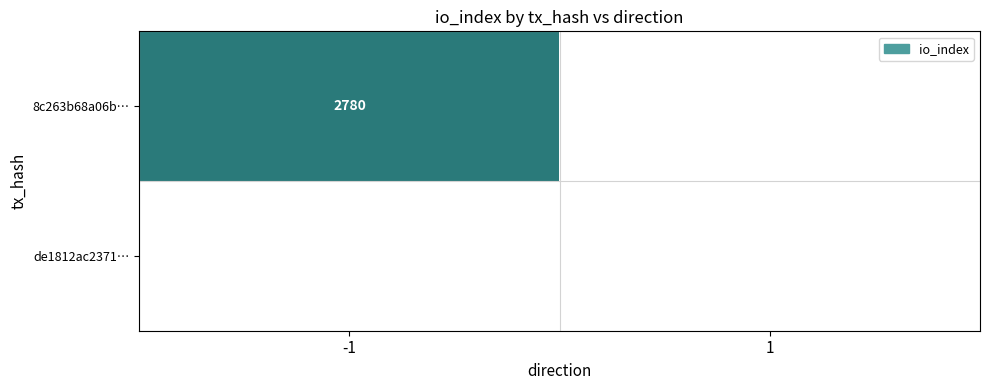

True or false: 8c263b68a06b… has a value of 1734 at -1.

False